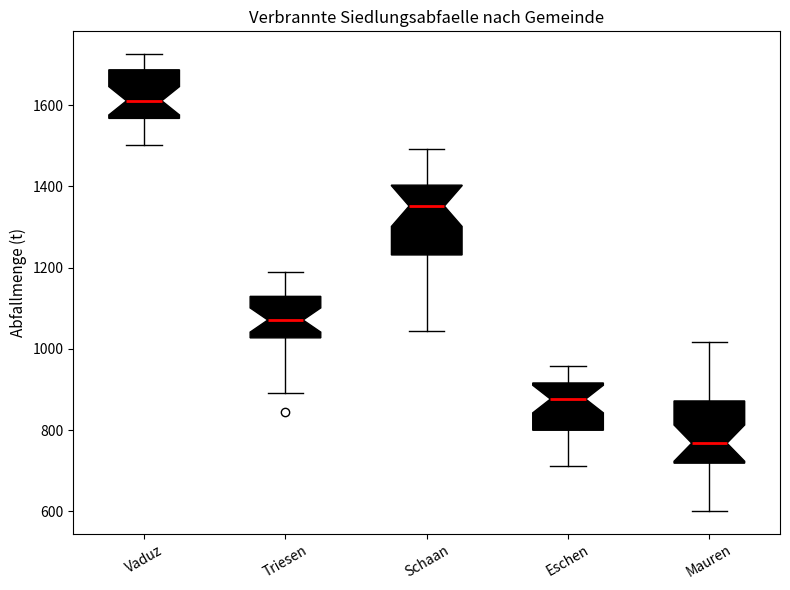

Which box's median line is the lowest?

Mauren